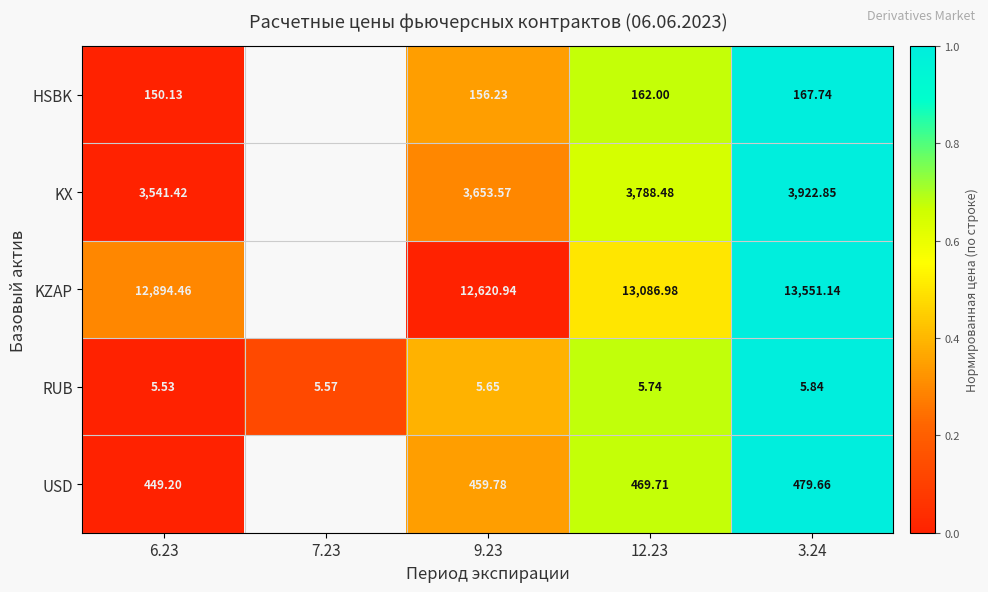

What is the spread (max minus min) of values at 9.23?

12615.3